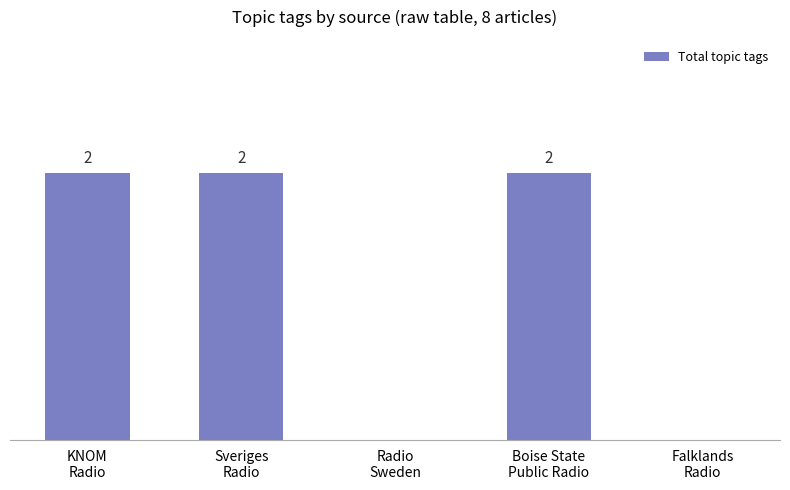

Reading left to right, what are all the values shown in this chart?

2	2	0	2	0